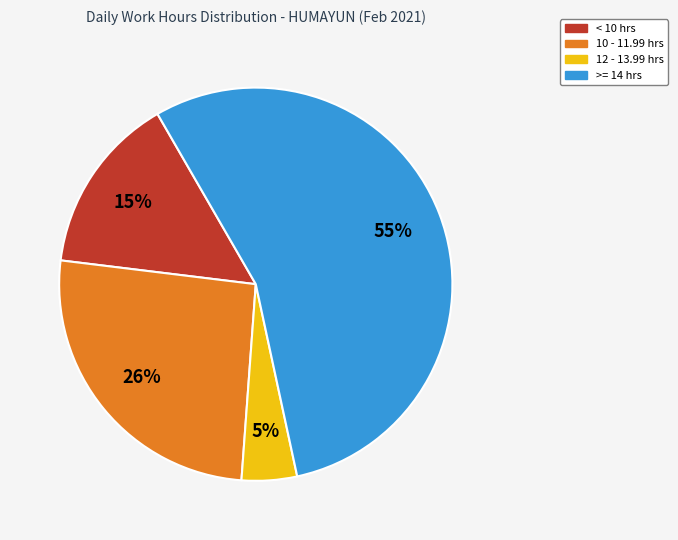

To the nearest percent, what is the difference between the largest and smallest slice percentages?

50%